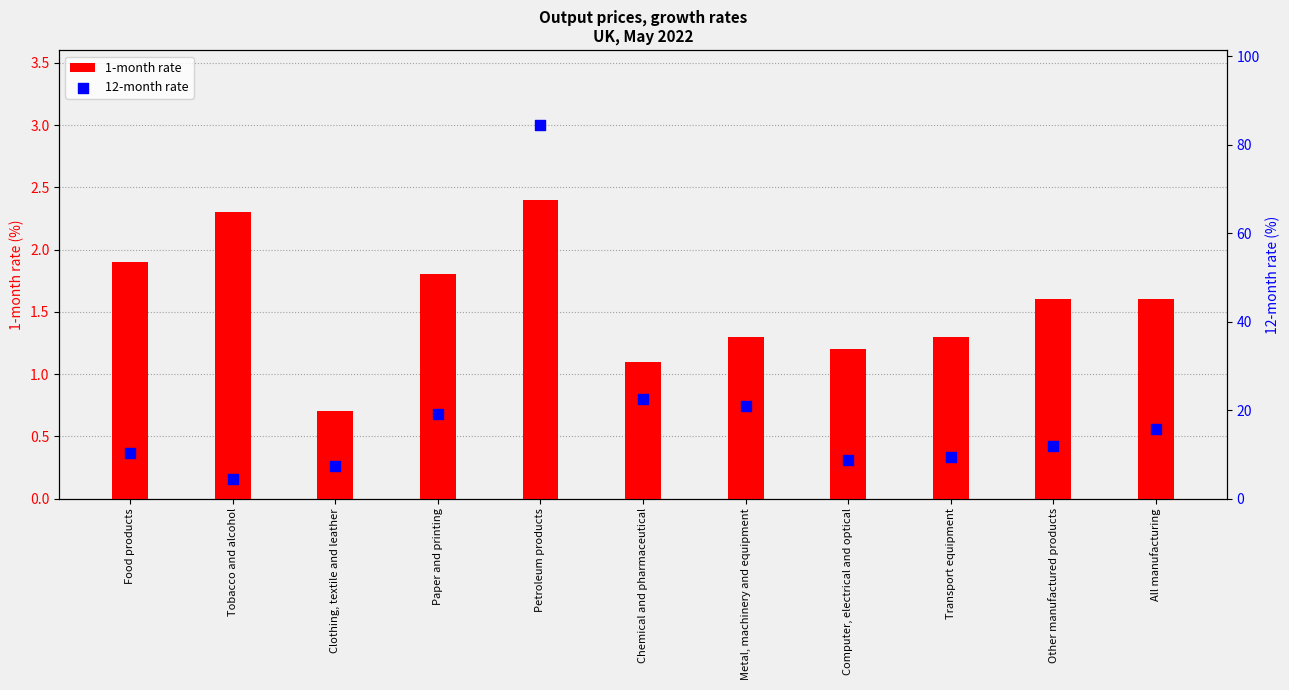

Which series has the widest spread of Y values?

12-month rate